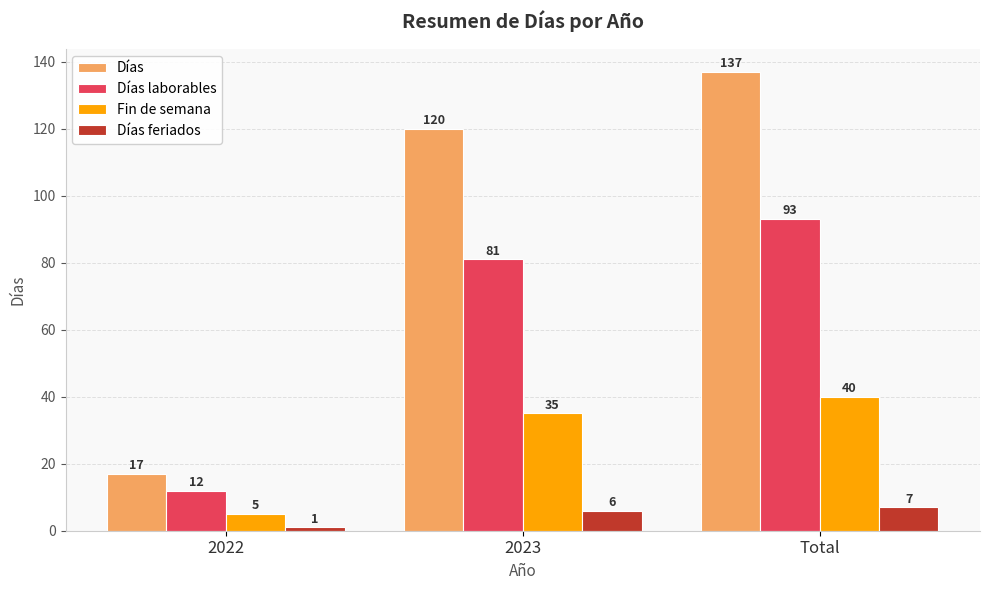

What is the difference between the maximum and minimum values in the Fin de semana series?

35